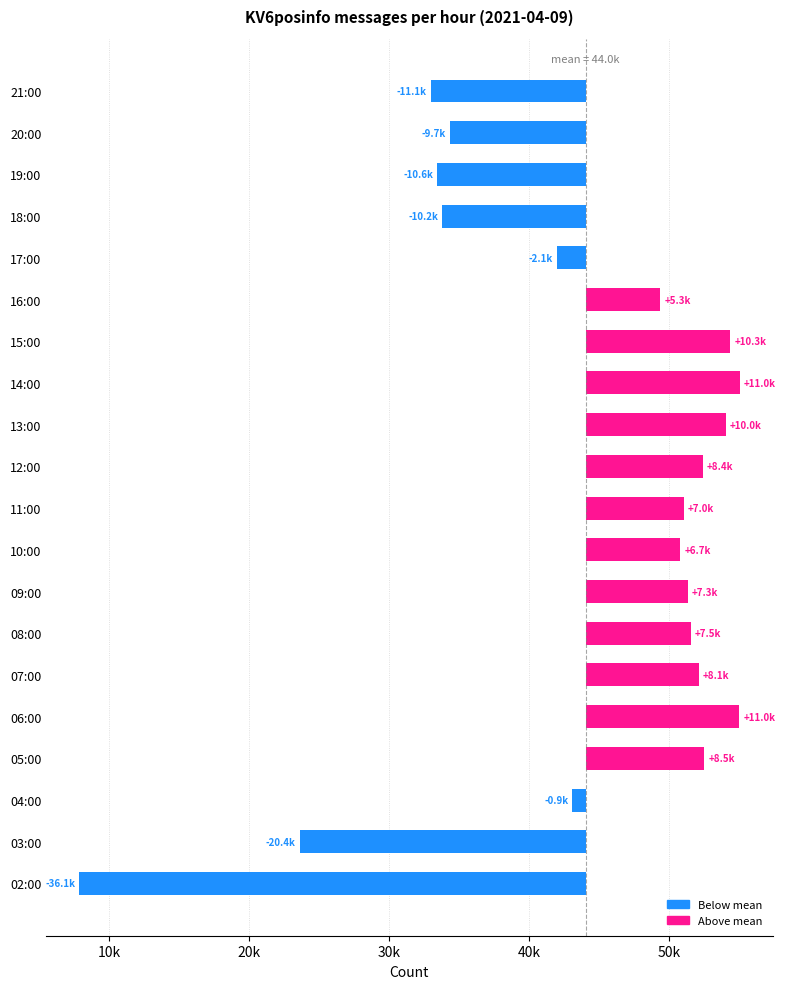

The chart shows a value of 6639.9 at 06:00. True or false?

False